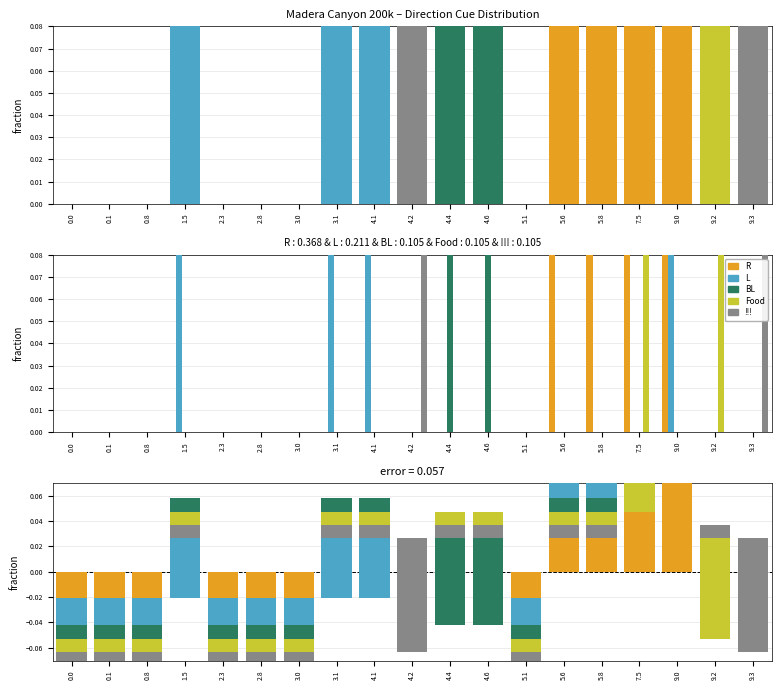

What is the label of the 8th bar from the right?

4.6